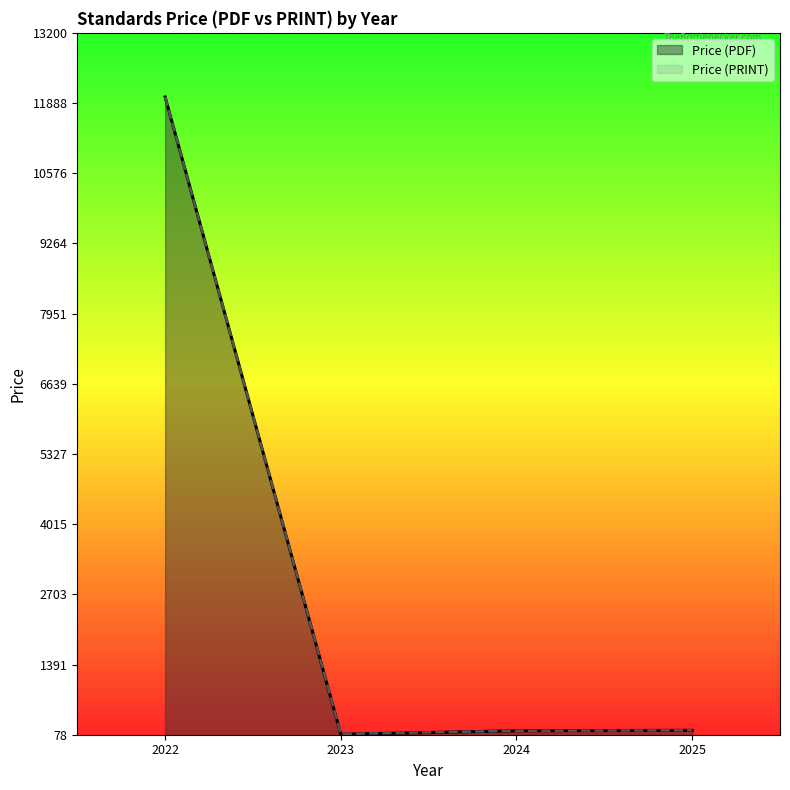

The Price (PRINT) series shows 132.3 at 2023. True or false?

False